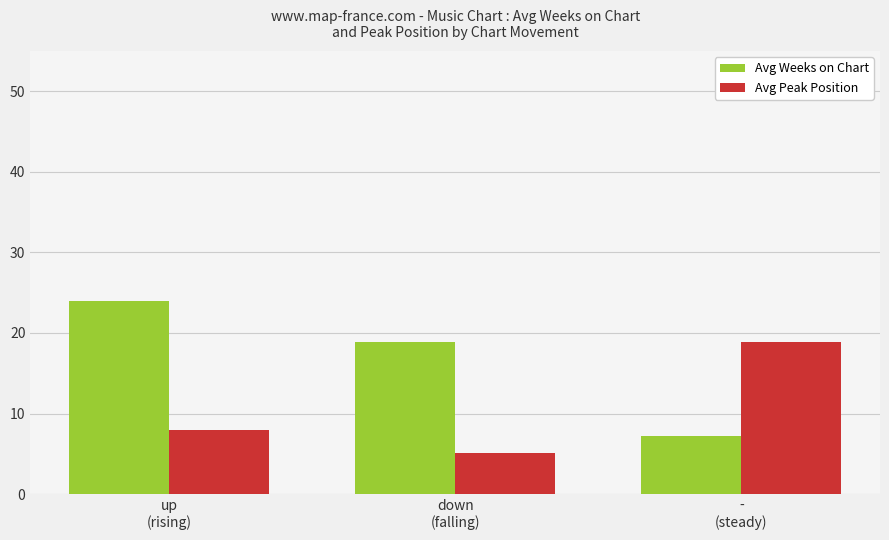

What position from the left is -
(steady)?

3